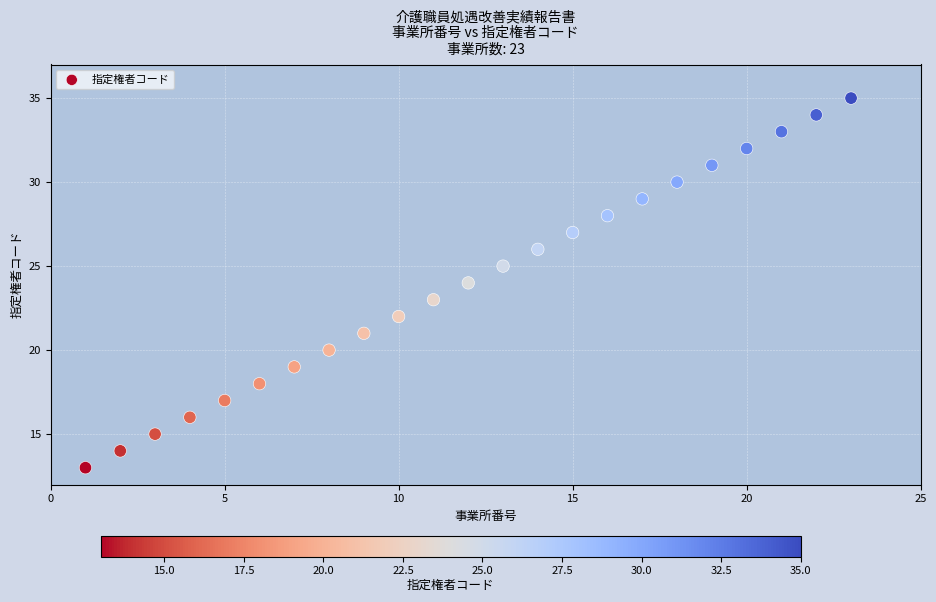

What is the range of Y values (max minus min)?

22